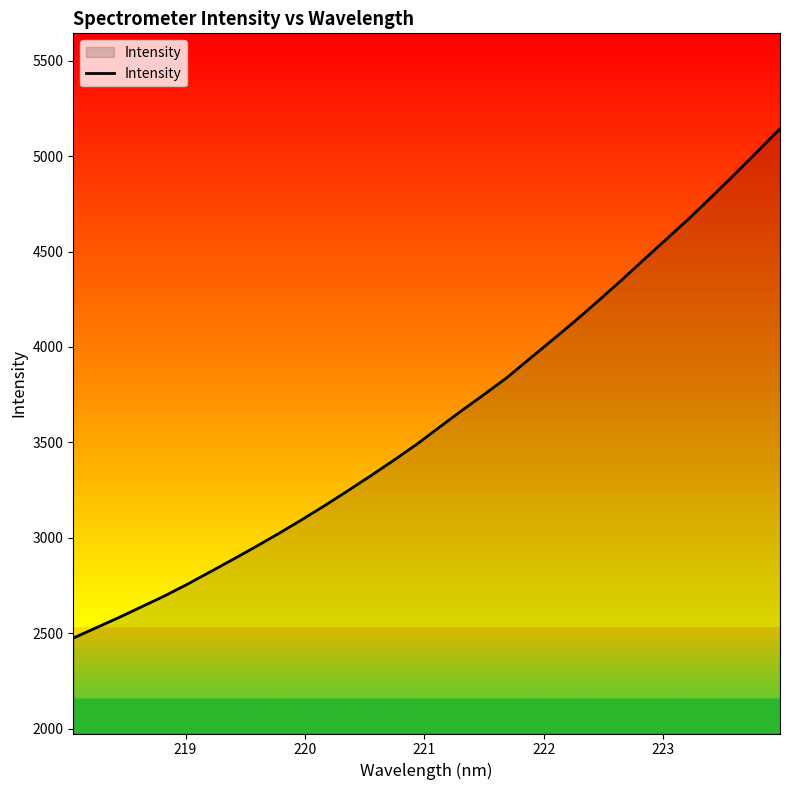

Does the chart display data point markers on the line(s)?

No